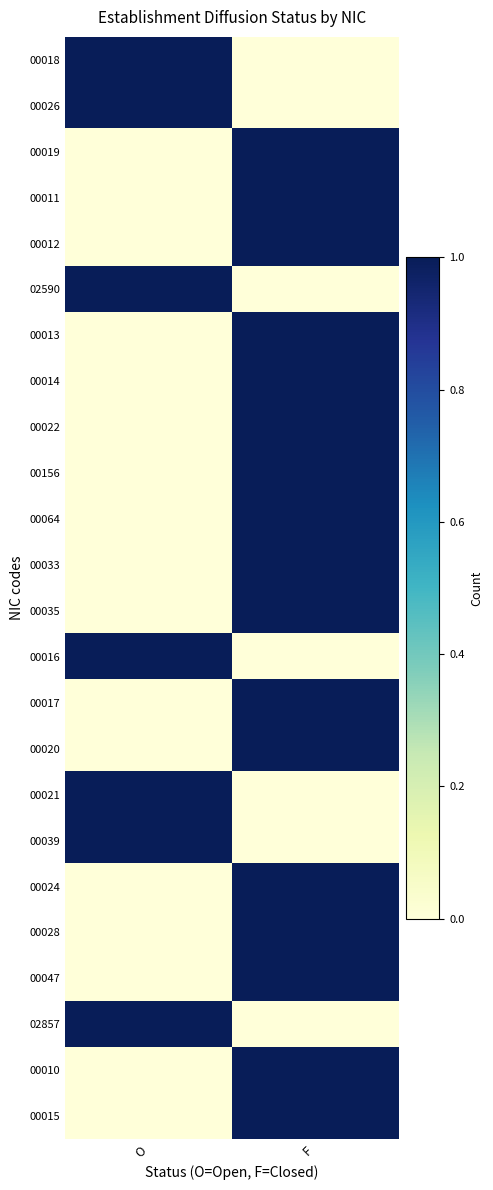

At which category does the chart reach its peak across all series?

O